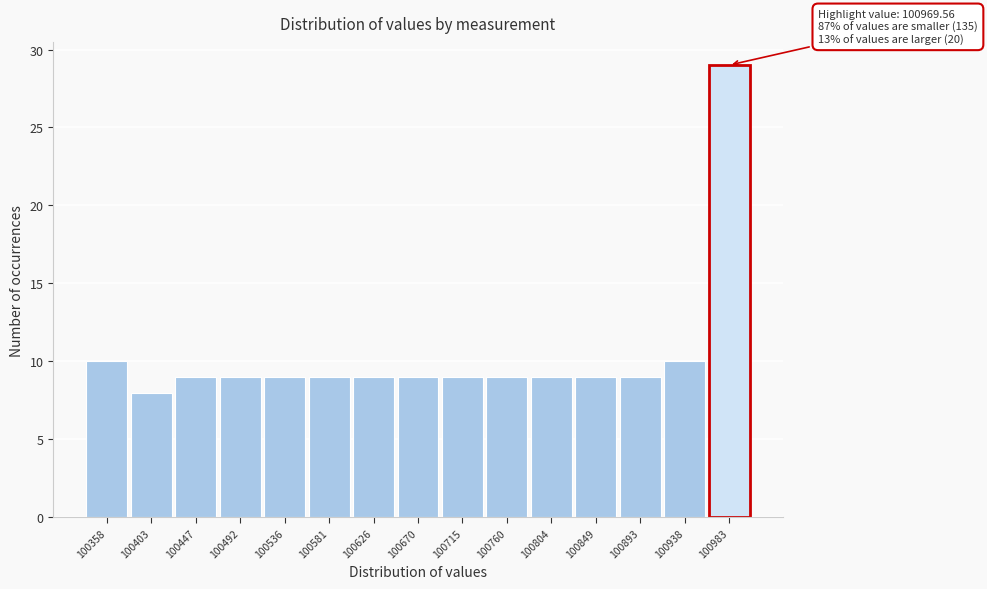

Over which range of the x-axis is the bar tallest?

100960 to 101005